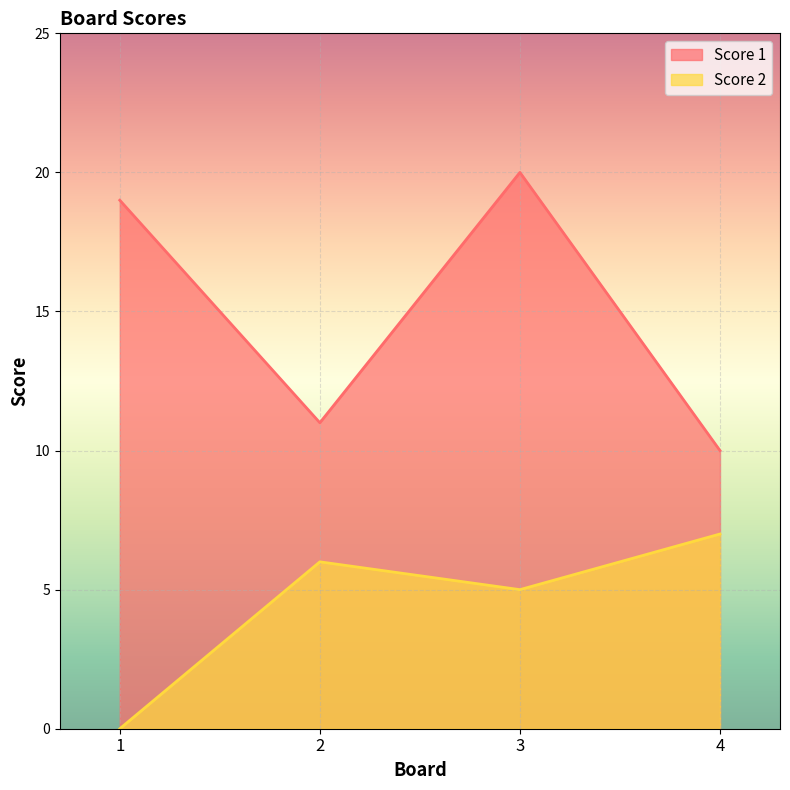

Between 1 and 4, which series saw the biggest shift?

Score 1